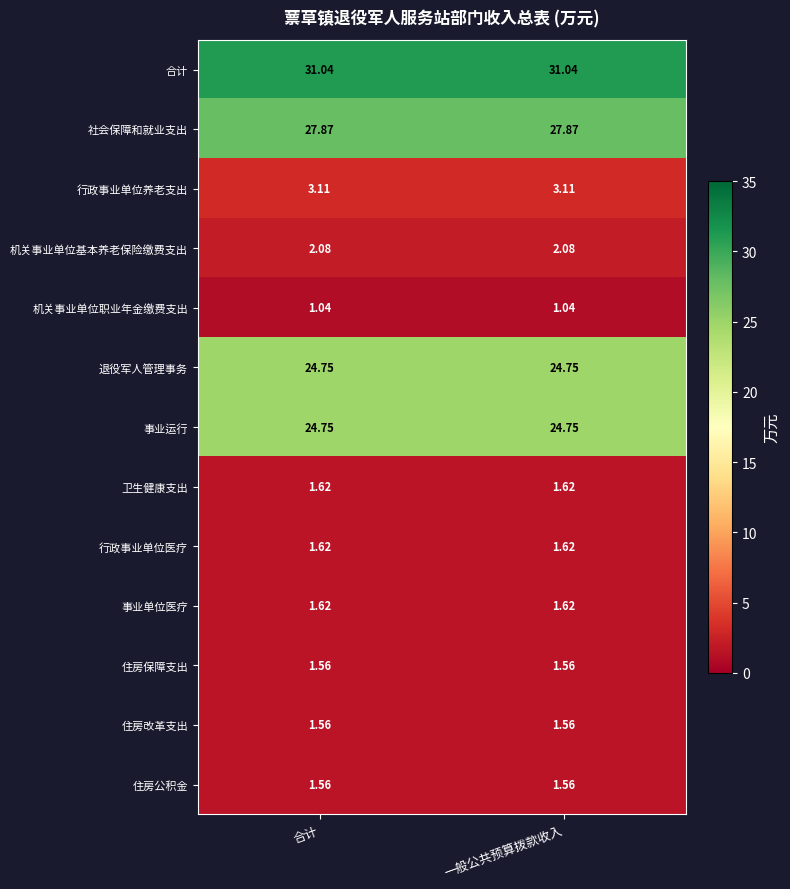

What is the greatest value displayed?

31.0